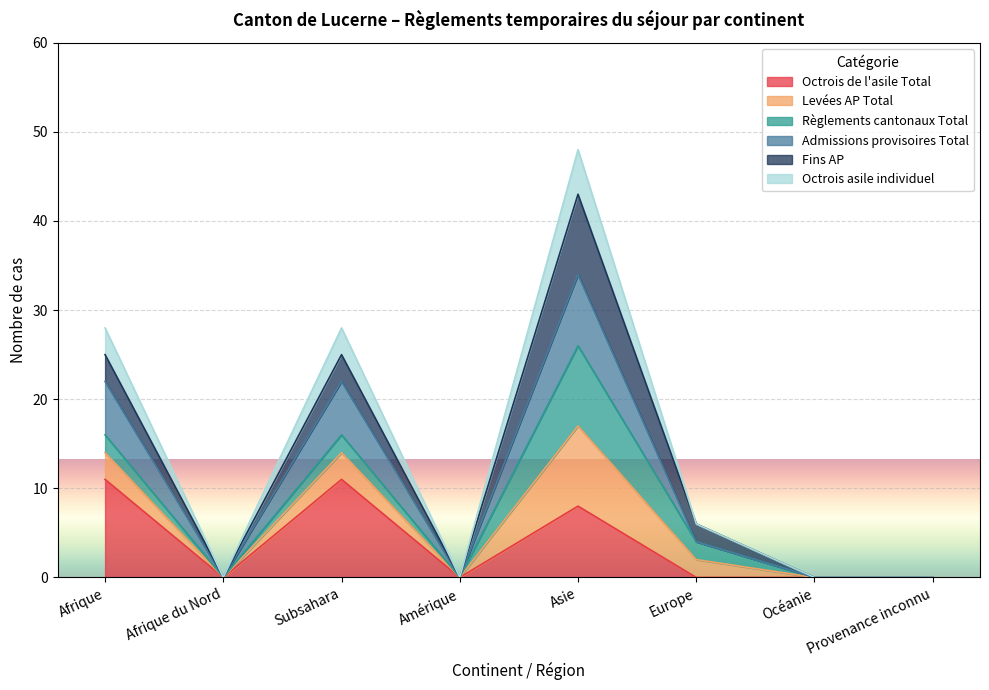

The Admissions provisoires Total series shows -9 at Océanie. True or false?

False